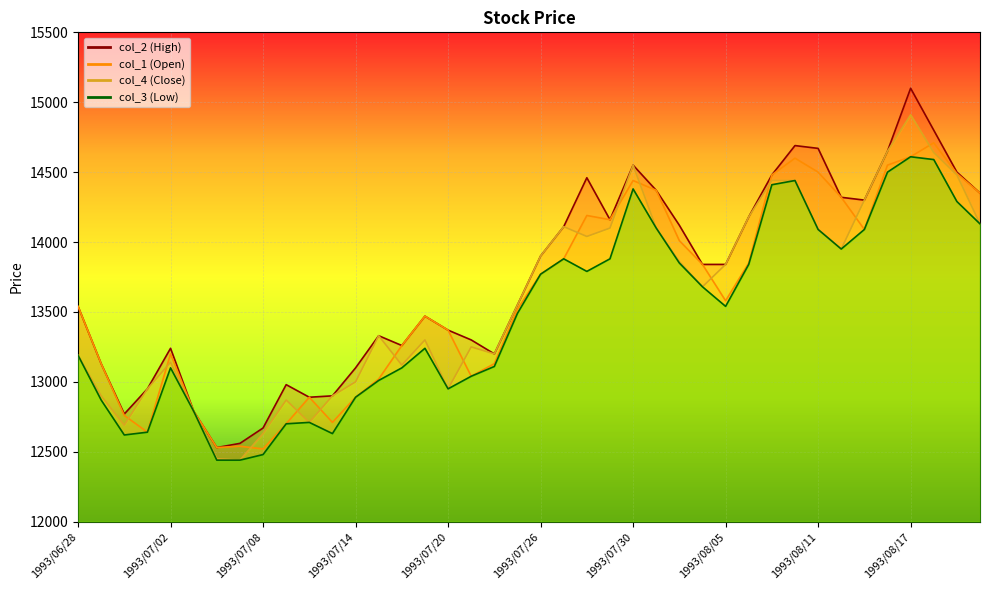

What is the sum of all col_2 values?

548920